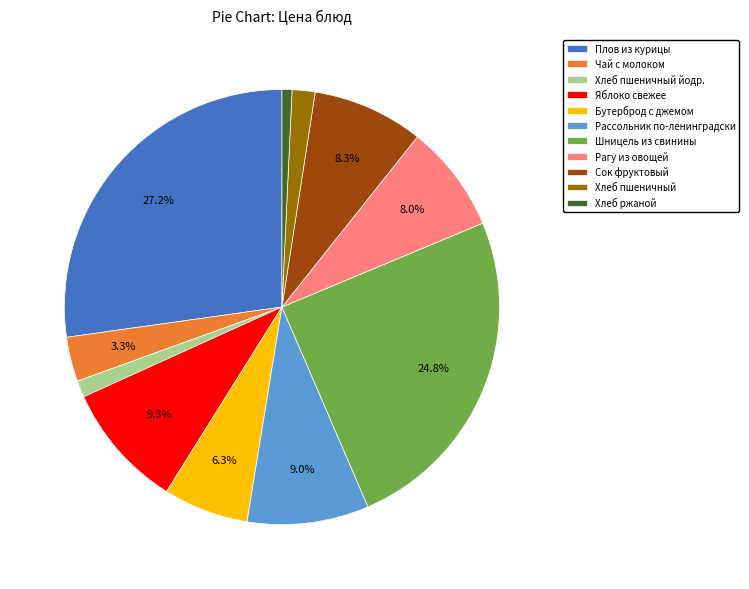

Between Хлеб пшеничный йодр. and Рассольник по-ленинградски, which is larger?

Рассольник по-ленинградски